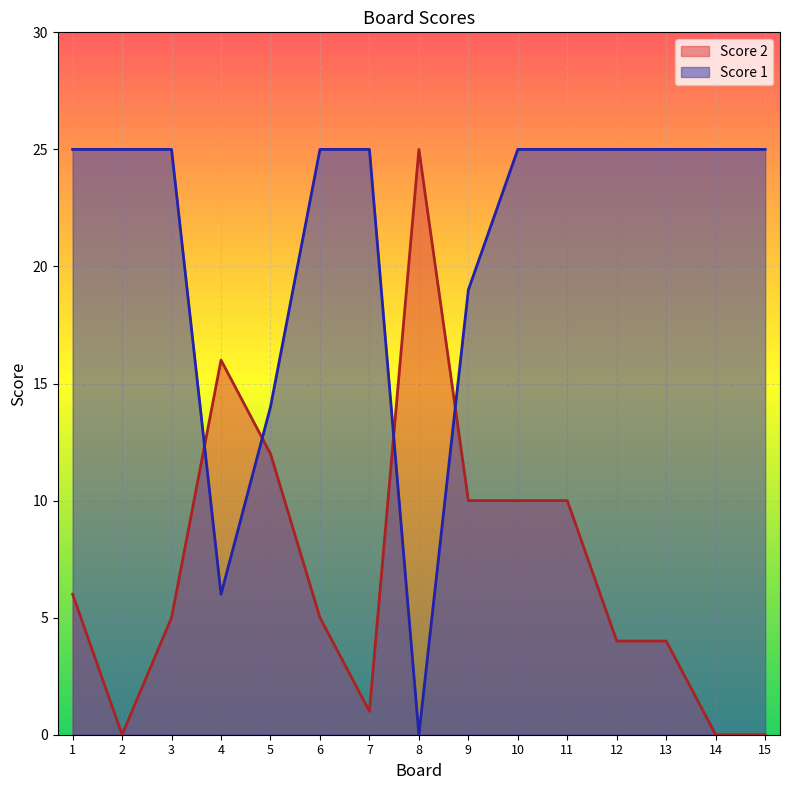

What are all the series names shown in the legend?

Score 2, Score 1